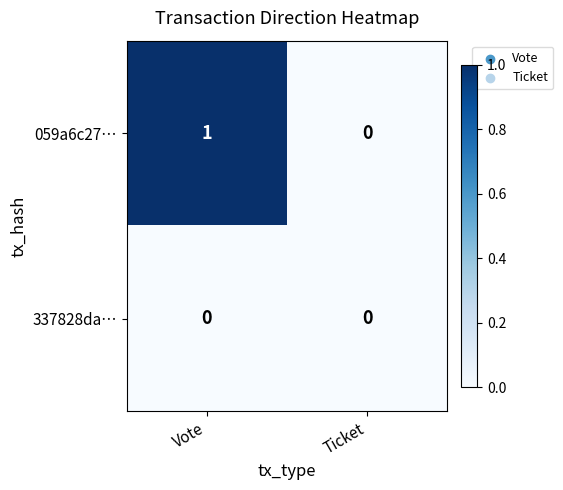

Rank the series at Vote from lowest to highest value.

337828da…, 059a6c27…